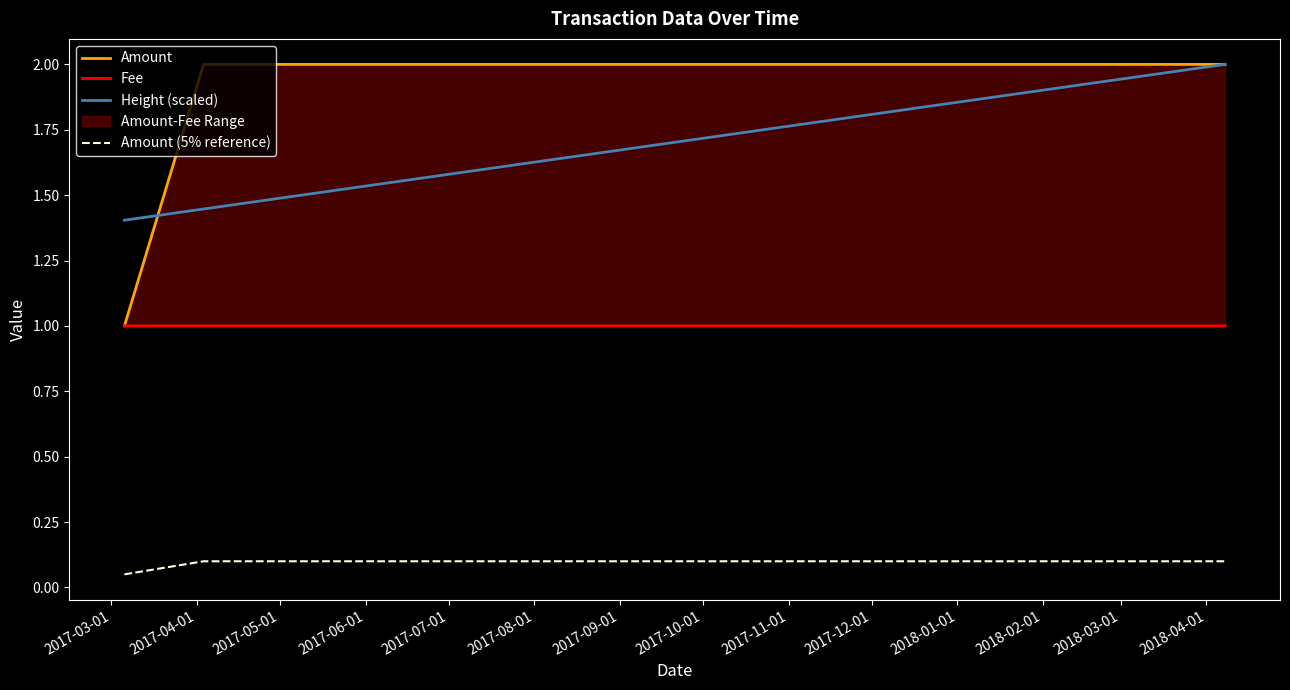

Which has a higher value, 2017-03-01 or 2017-04-01?

2017-04-01